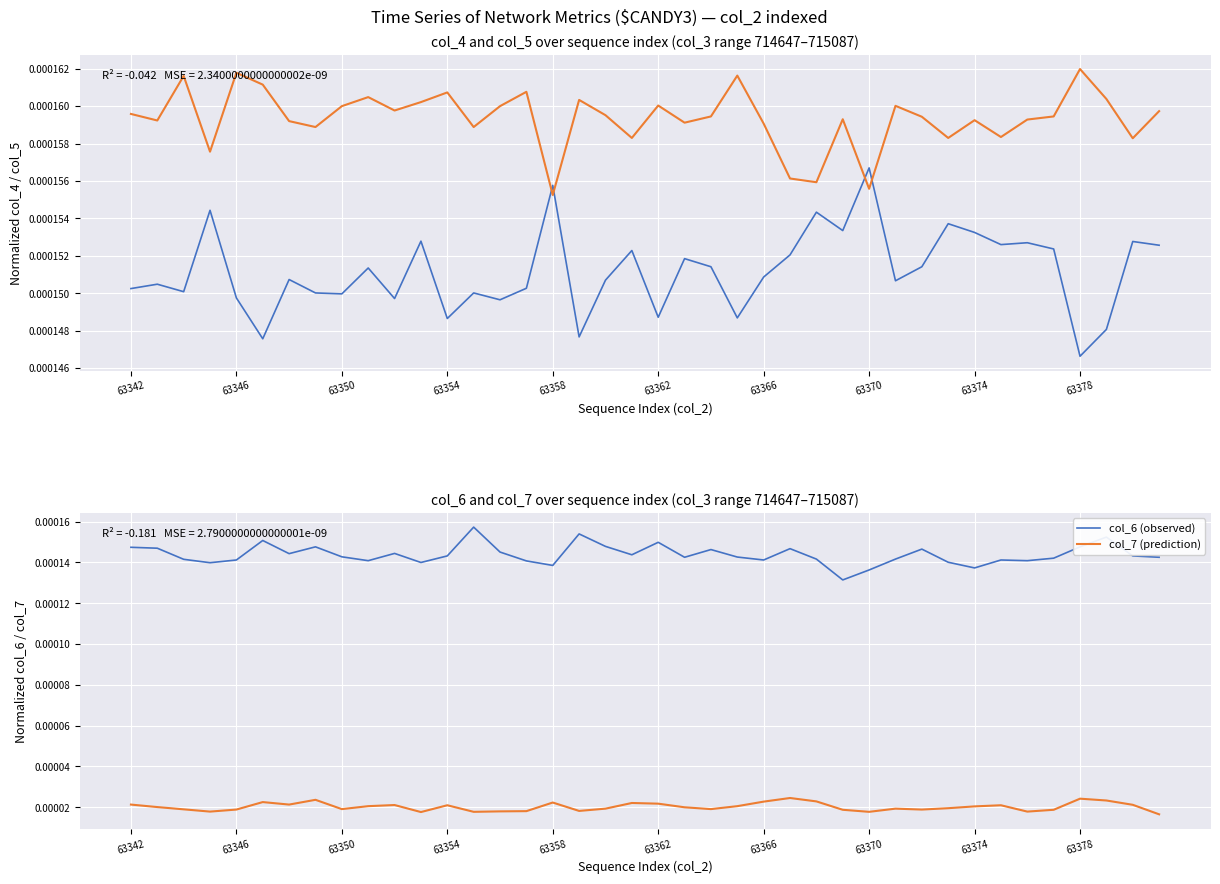

True or false: col_4 has more than 2 points higher than both neighbors.

True